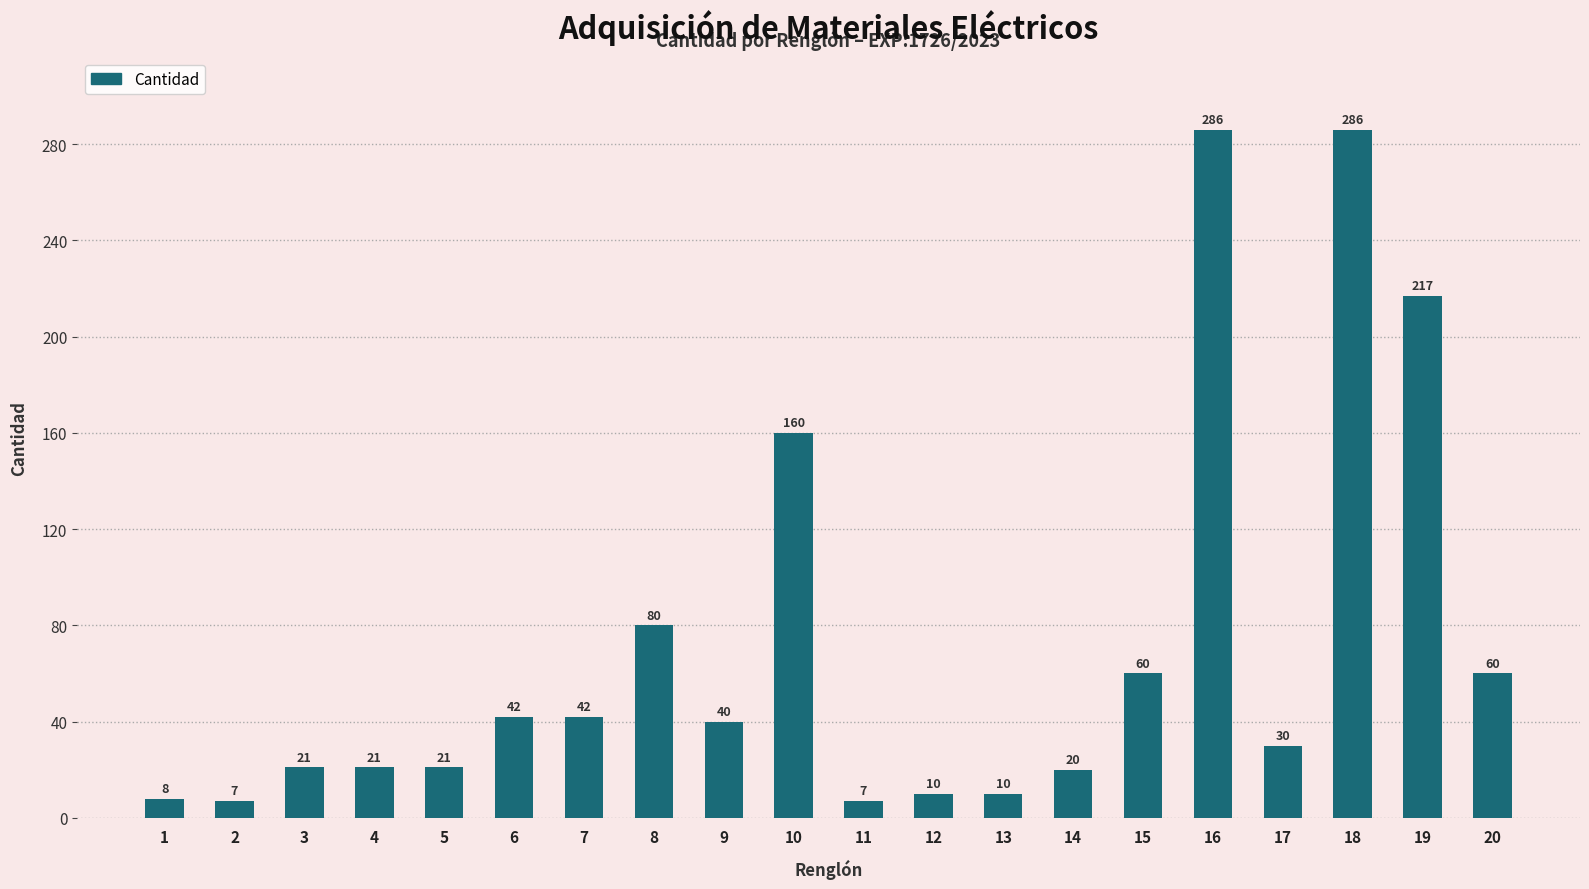

The chart shows a value of 80 at 8. True or false?

True